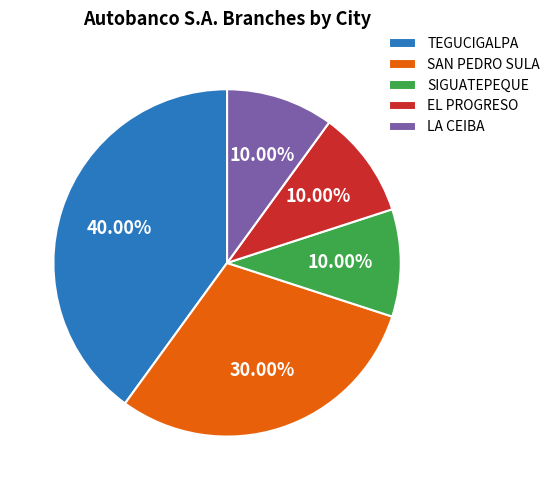

Combined, what portion of the pie is LA CEIBA and EL PROGRESO?

20.0%